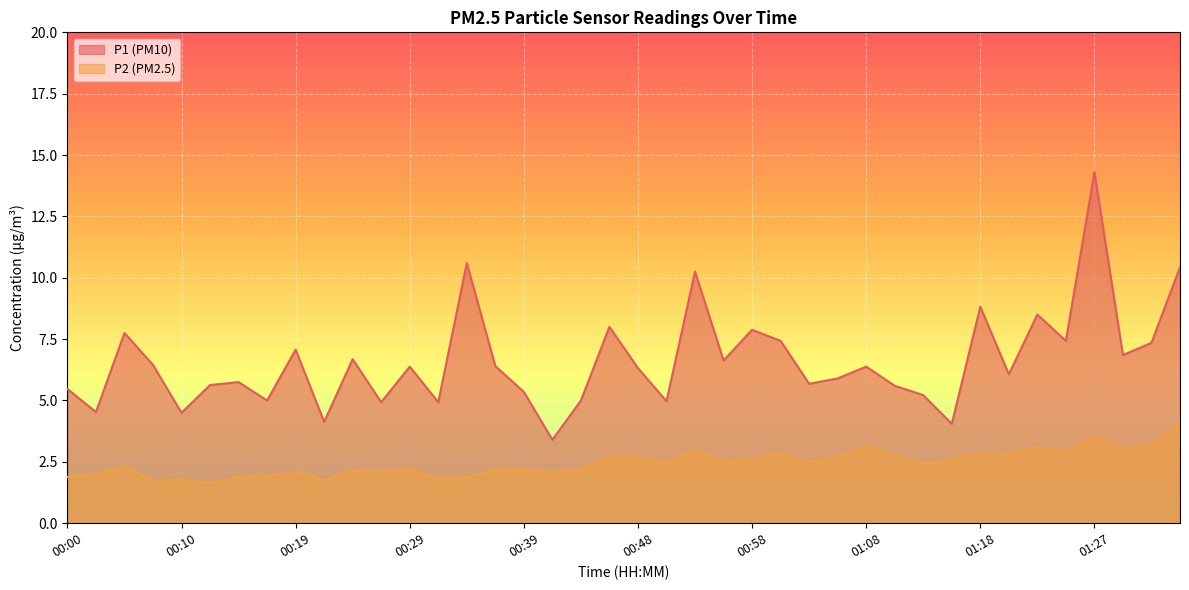

What position from the right is 00:22?

31